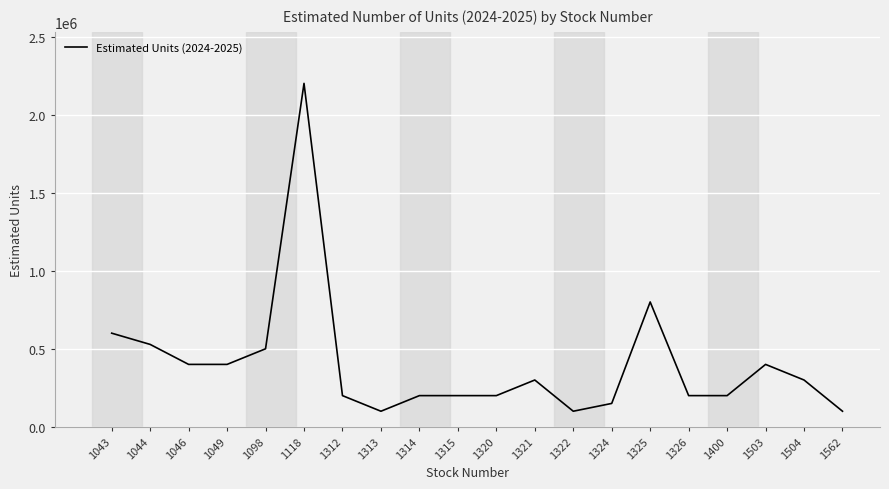

What is the minimum value shown in the chart?

100000